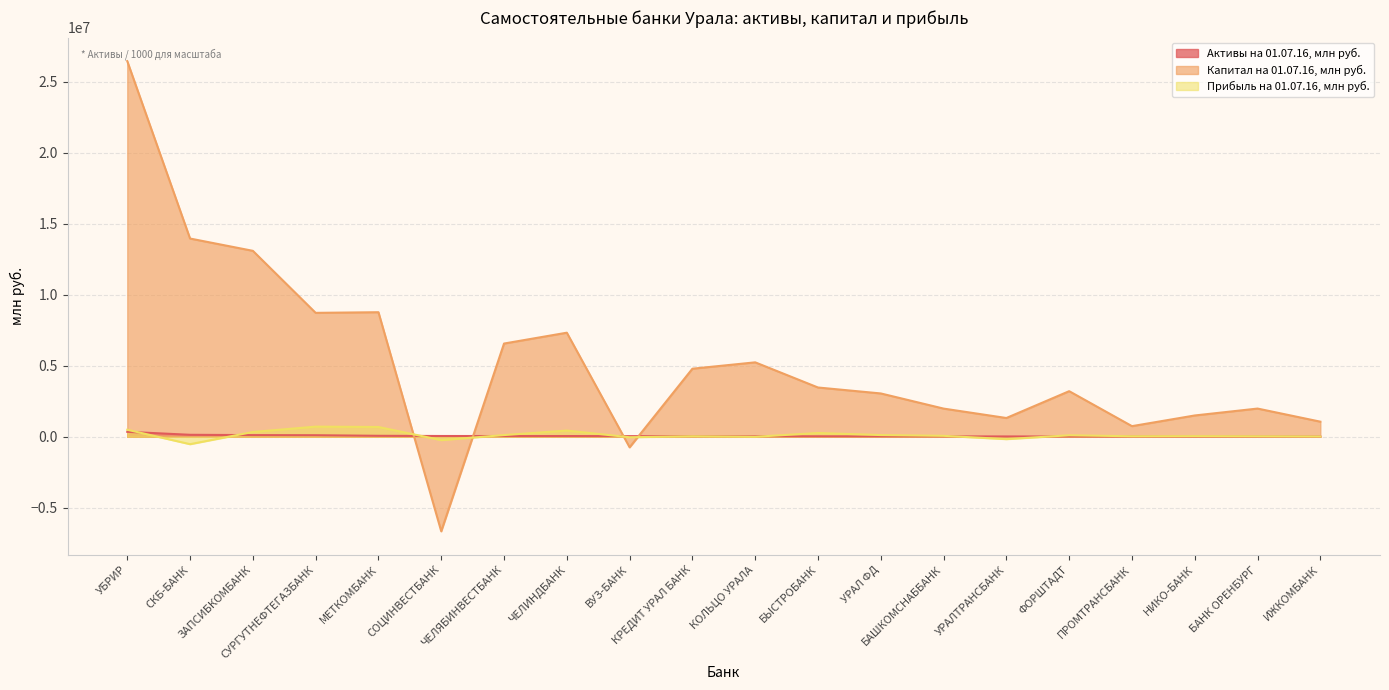

True or false: Прибыль на 01.07.16, млн руб. has more than 0 interior local peaks.

True